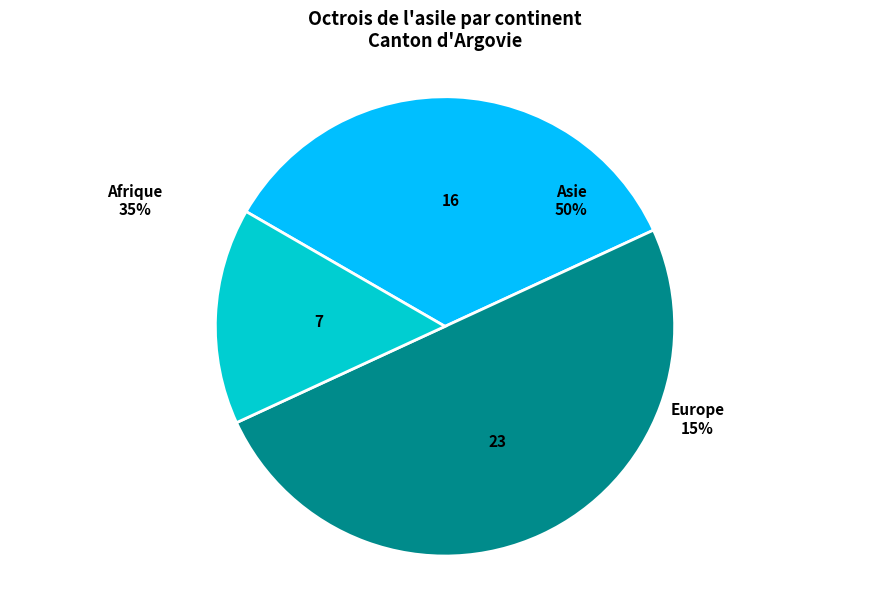

To the nearest percent, what is the average slice percentage?

33%